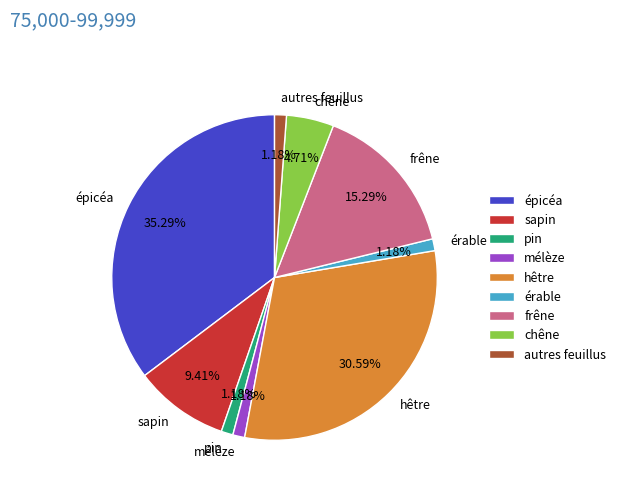

Count the number of slices in the pie.

9